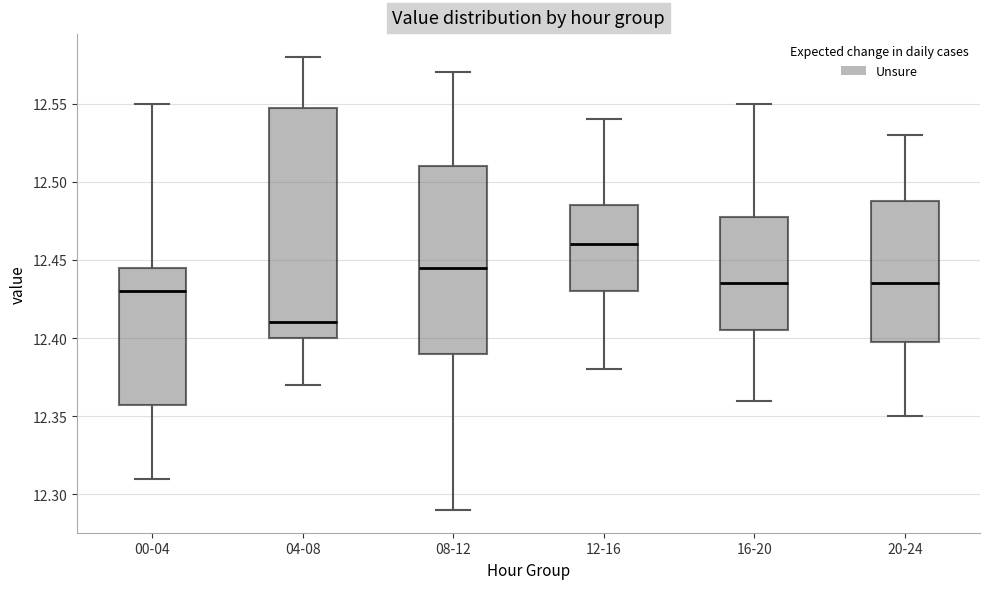

Reading left to right, transcribe this box plot: for each box, give where its median line is, the range the box spans, and where its two whiskers end, as read against the y-axis. The values are not printed on the chart, so give them approximately, as read against the axis.

00-04: median 12.430, box 12.360 to 12.445, whiskers 12.310 to 12.550
04-08: median 12.410, box 12.400 to 12.550, whiskers 12.370 to 12.580
08-12: median 12.445, box 12.390 to 12.510, whiskers 12.290 to 12.570
12-16: median 12.460, box 12.430 to 12.485, whiskers 12.380 to 12.540
16-20: median 12.435, box 12.405 to 12.480, whiskers 12.360 to 12.550
20-24: median 12.435, box 12.400 to 12.490, whiskers 12.350 to 12.530